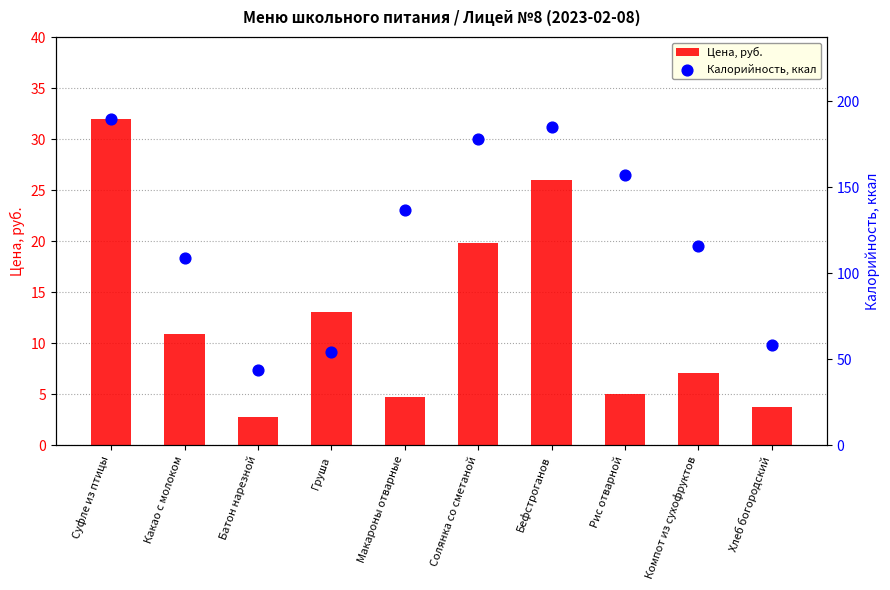

Which series has the largest total across all categories?

Калорийность, ккал